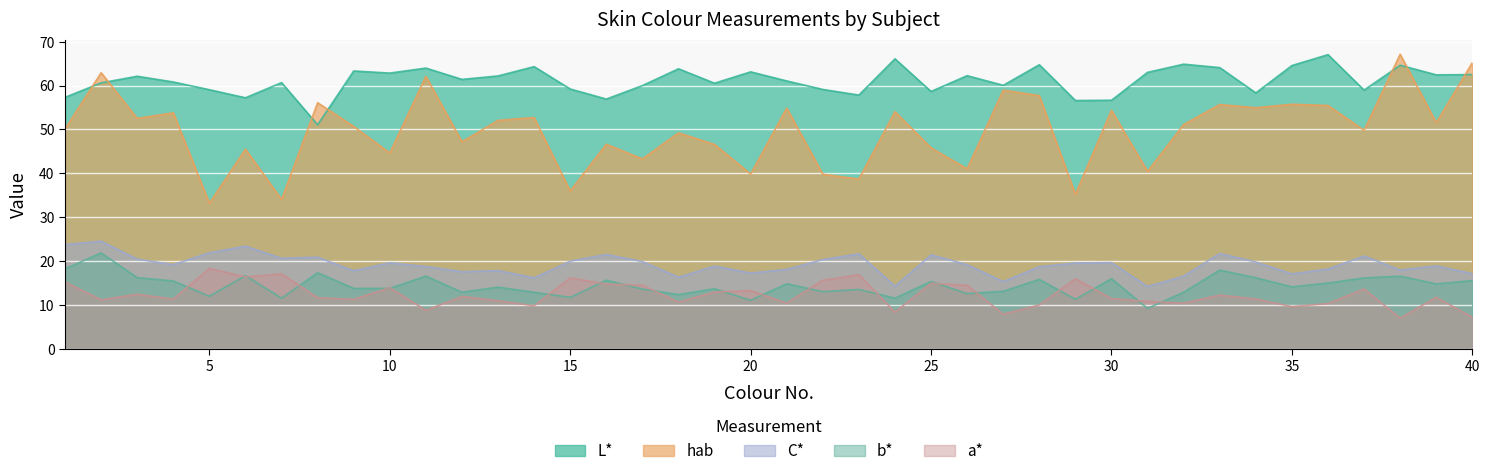

Reading left to right, extract all data points from this chart.

L*: 57.3	60.6	62.1	60.8	59.0	57.2	60.7	51.0	63.3	62.8	64.0	61.4	62.2	64.3	59.2	56.9	60.0	63.8	60.5	63.1	61.0	59.1	57.8	66.1	58.6	62.2	60.0	64.7	56.6	56.6	63.0	64.9	64.1	58.3	64.6	67.0	59.0	64.6	62.4	62.5
a*: 15.2	11.2	12.4	11.3	18.3	16.4	17.1	11.7	11.3	13.9	8.8	11.9	11.0	9.8	16.2	14.8	14.5	10.7	13.0	13.3	10.4	15.6	16.9	8.4	14.9	14.5	7.9	10.0	16.0	11.4	10.8	10.4	12.2	11.4	9.6	10.3	13.7	7.0	11.8	7.2
b*: 18.2	21.9	16.2	15.5	12.0	16.7	11.6	17.3	13.8	13.8	16.6	12.9	14.1	12.9	11.7	15.6	13.6	12.4	13.7	11.1	14.8	13.0	13.5	11.6	15.3	12.6	13.1	15.8	11.3	16.0	9.2	12.9	17.9	16.2	14.1	15.0	16.1	16.6	14.8	15.6
C*: 23.7	24.5	20.4	19.2	21.9	23.4	20.6	20.9	17.8	19.6	18.7	17.6	17.8	16.2	20.0	21.5	19.9	16.3	18.9	17.3	18.1	20.3	21.6	14.3	21.4	19.2	15.3	18.7	19.6	19.7	14.2	16.6	21.7	19.8	17.1	18.2	21.1	18.0	18.9	17.1
hab: 50.1	62.9	52.5	53.8	33.2	45.5	34.0	56.1	50.7	44.6	62.1	47.2	52.1	52.7	36.0	46.6	43.3	49.2	46.6	39.8	54.9	39.8	38.7	54.0	45.8	41.0	59.0	57.7	35.2	54.4	40.4	51.1	55.7	54.9	55.7	55.5	49.8	67.1	51.5	65.2